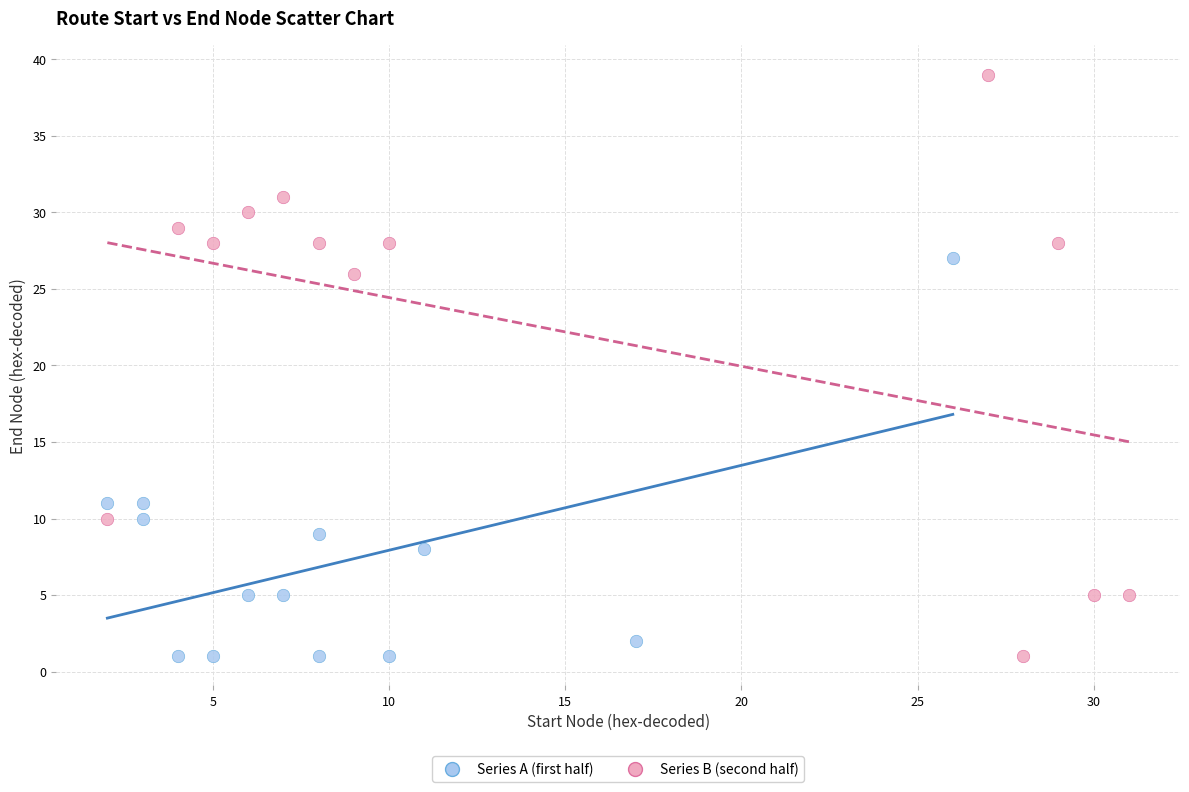

Which series has the widest spread of Y values?

Series B (second half)